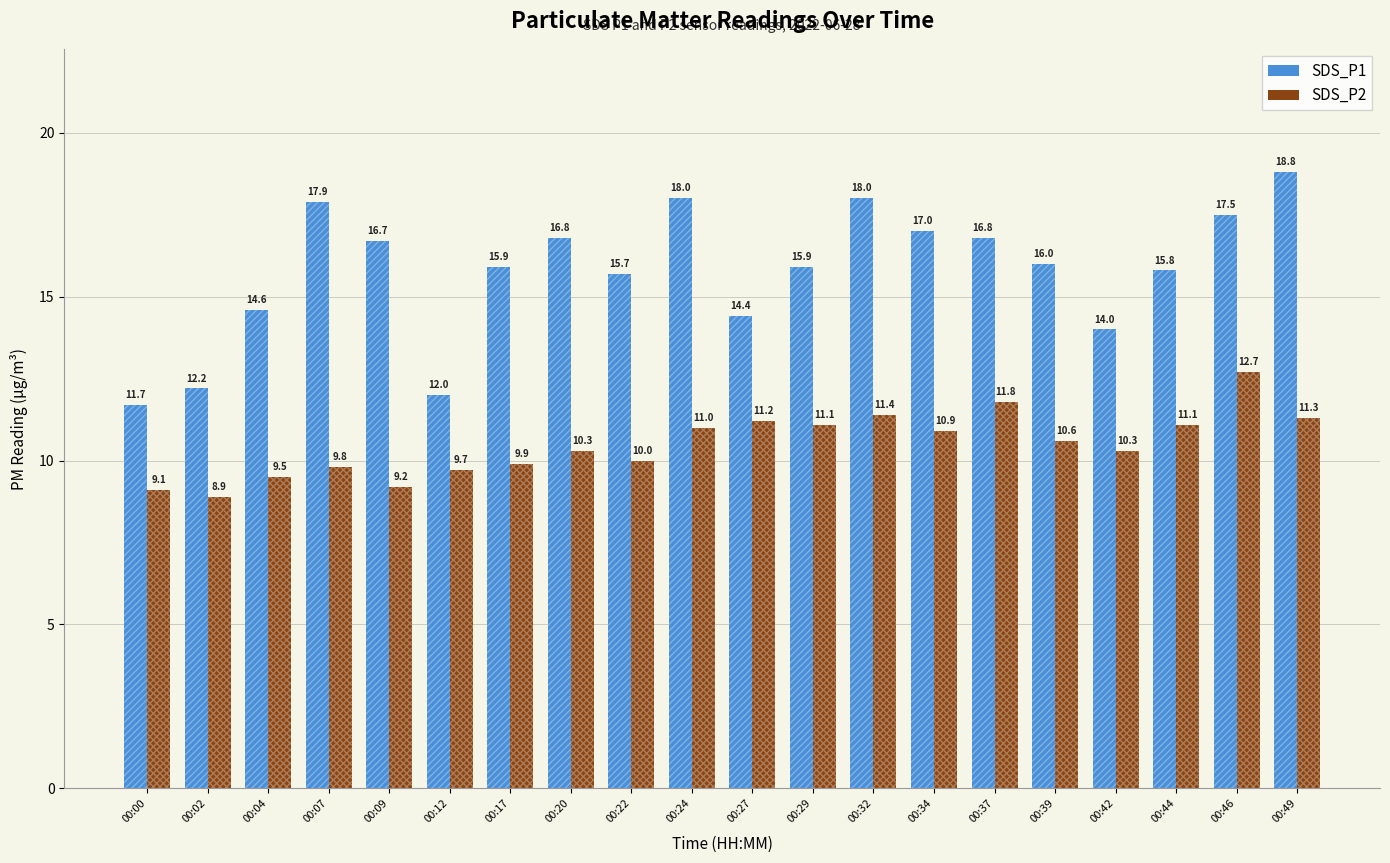

Is it true that SDS_P1 equals 17.9 at 00:07?

True